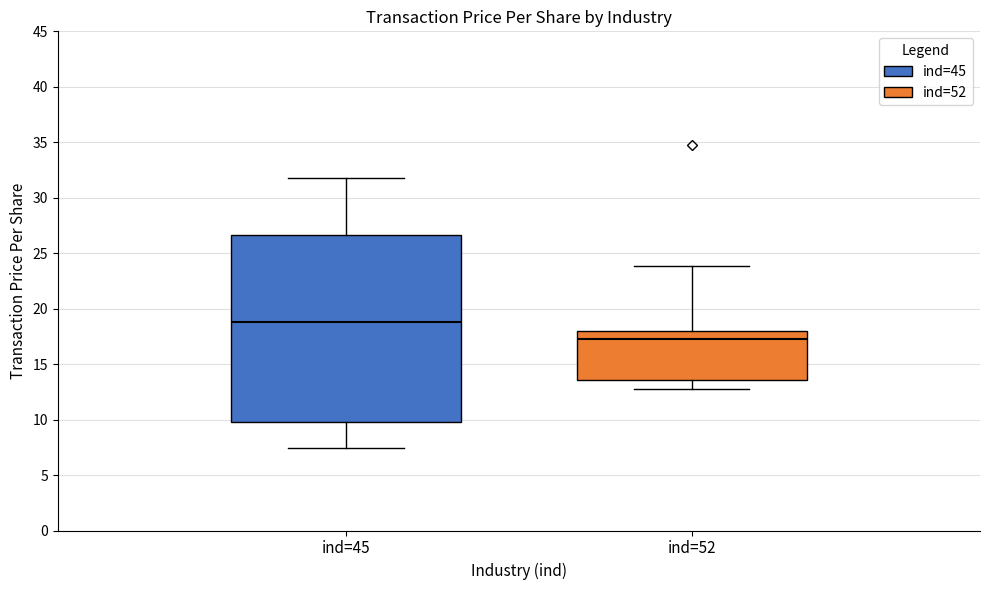

Reading left to right, transcribe this box plot: for each box, give where its median line is, the range the box spans, and where its two whiskers end, as read against the y-axis. The values are not printed on the chart, so give them approximately, as read against the axis.

ind=45: median 19.0, box 10.0 to 26.5, whiskers 7.5 to 32.0
ind=52: median 17.5, box 13.5 to 18.0, whiskers 13.0 to 24.0